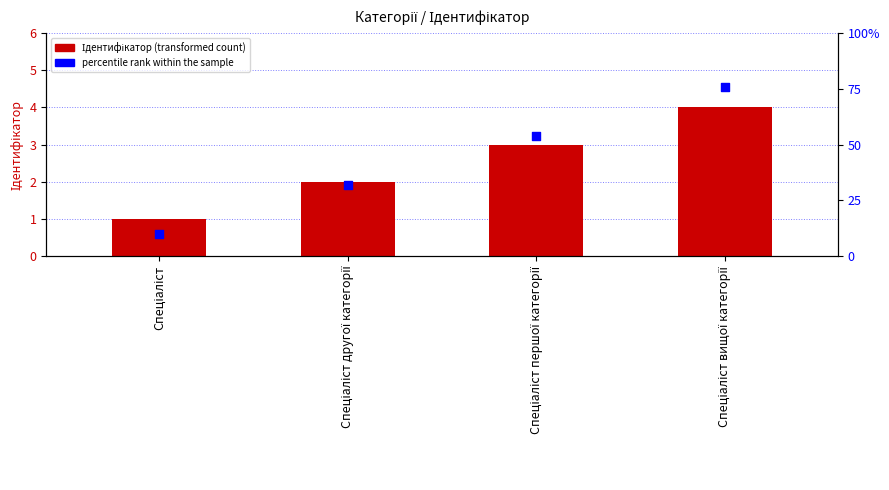

At how many categories does at least one series exceed 3?

2